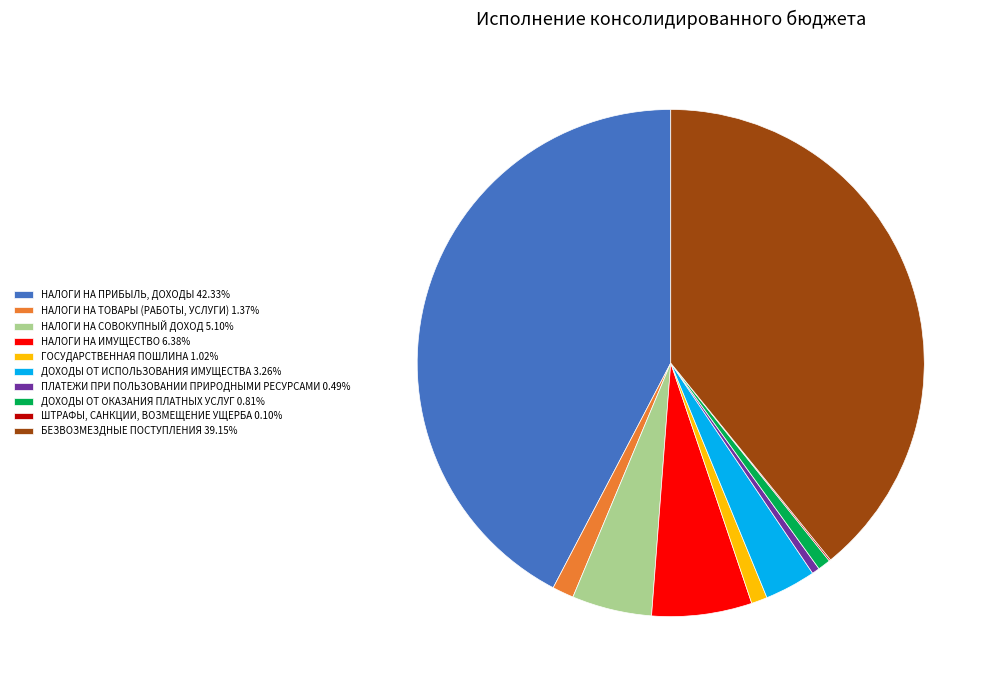

Combined, do НАЛОГИ НА СОВОКУПНЫЙ ДОХОД 5.10% and ДОХОДЫ ОТ ОКАЗАНИЯ ПЛАТНЫХ УСЛУГ 0.81% account for over 50%?

No